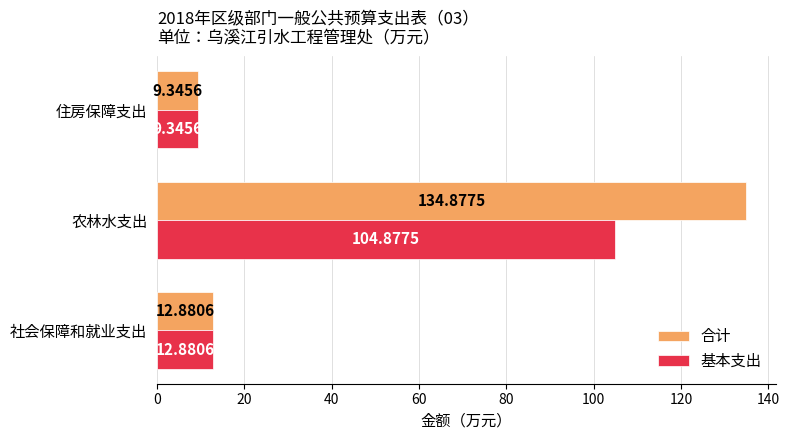

Which series has the largest total across all categories?

合计